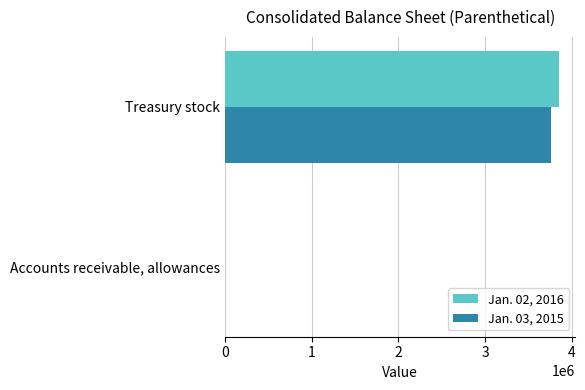

Which series has the largest total across all categories?

Jan. 02, 2016